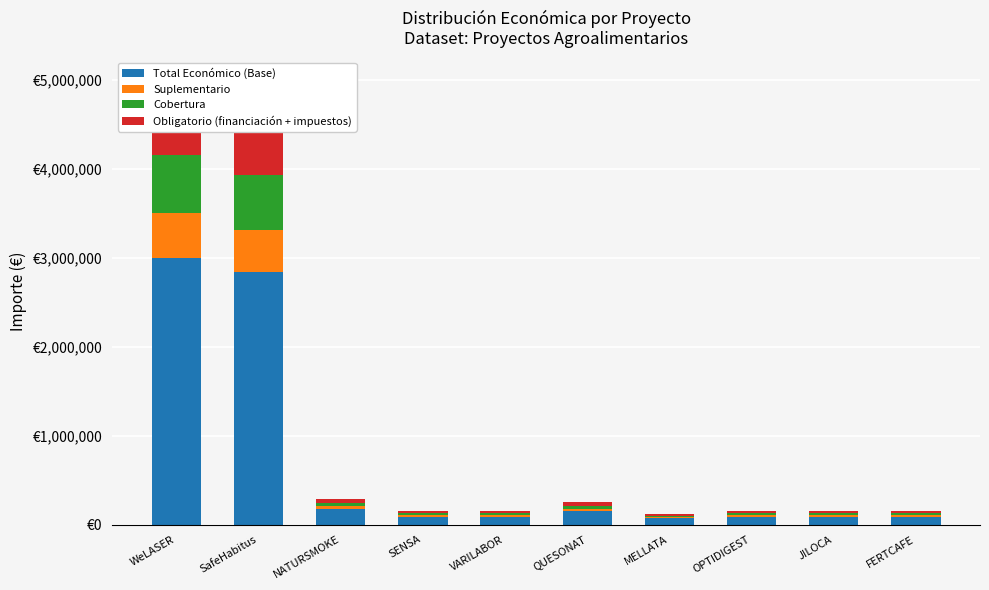

What are all the series names shown in the legend?

Total Económico (Base), Suplementario, Cobertura, Obligatorio (financiación + impuestos)